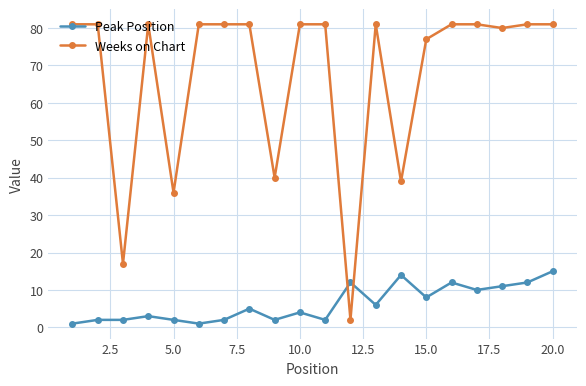

Which series has the widest spread of values?

Weeks on Chart